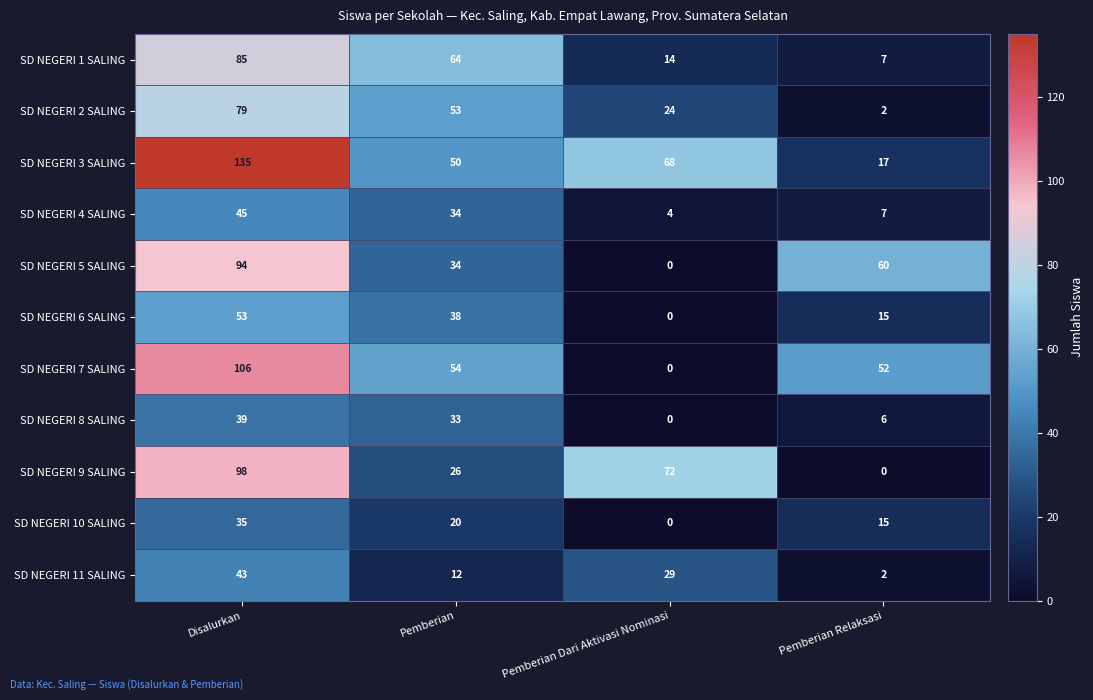

Read the SD NEGERI 11 SALING value at Disalurkan.

43